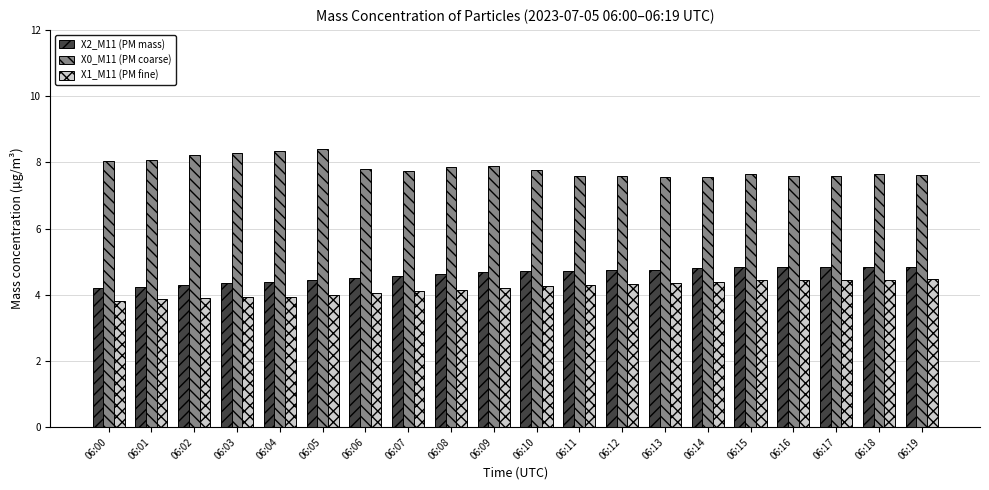

The X2_M11 (PM mass) series shows 4.2 at 06:01. True or false?

True